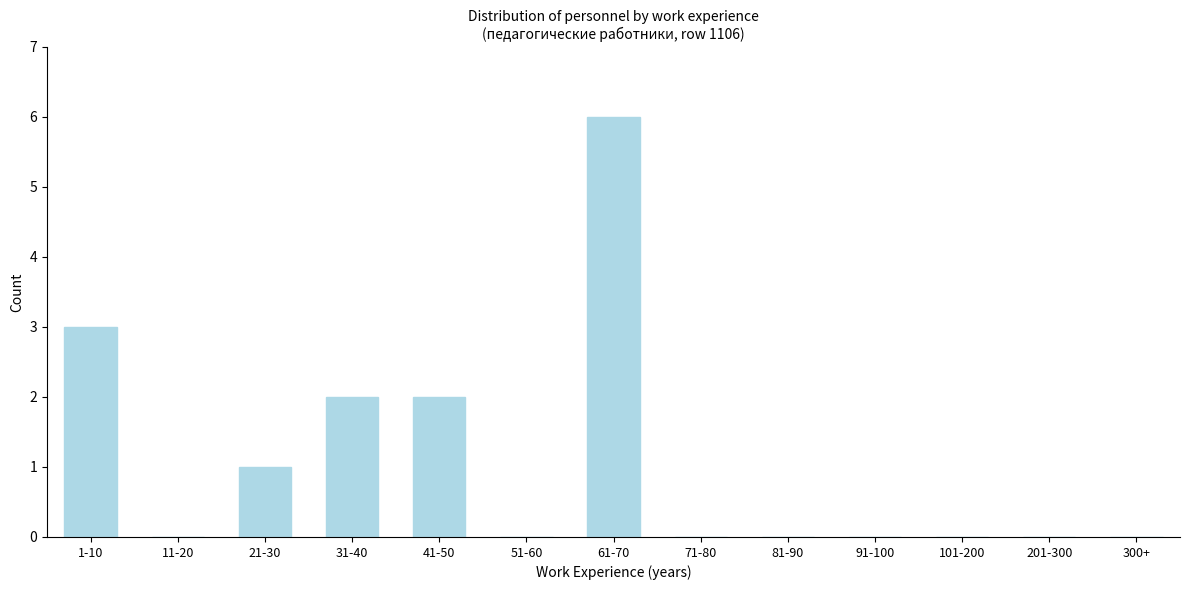

Reading left to right, transcribe all the data shown in this chart.

1-10=3	11-20=0	21-30=1	31-40=2	41-50=2	51-60=0	61-70=6	71-80=0	81-90=0	91-100=0	101-200=0	201-300=0	300+=0